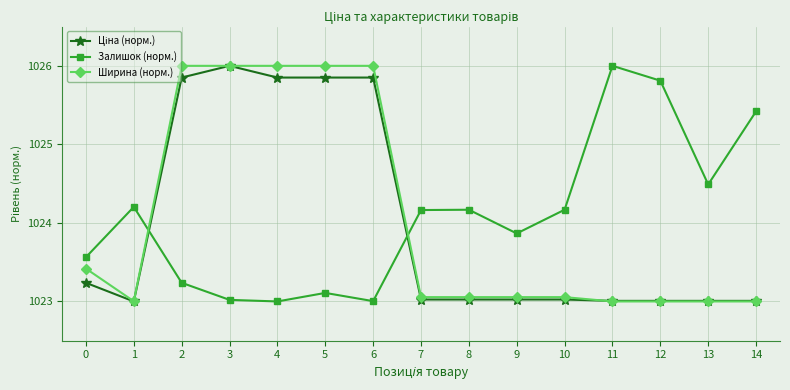

What is the spread (max minus min) of values at 10?

1.1